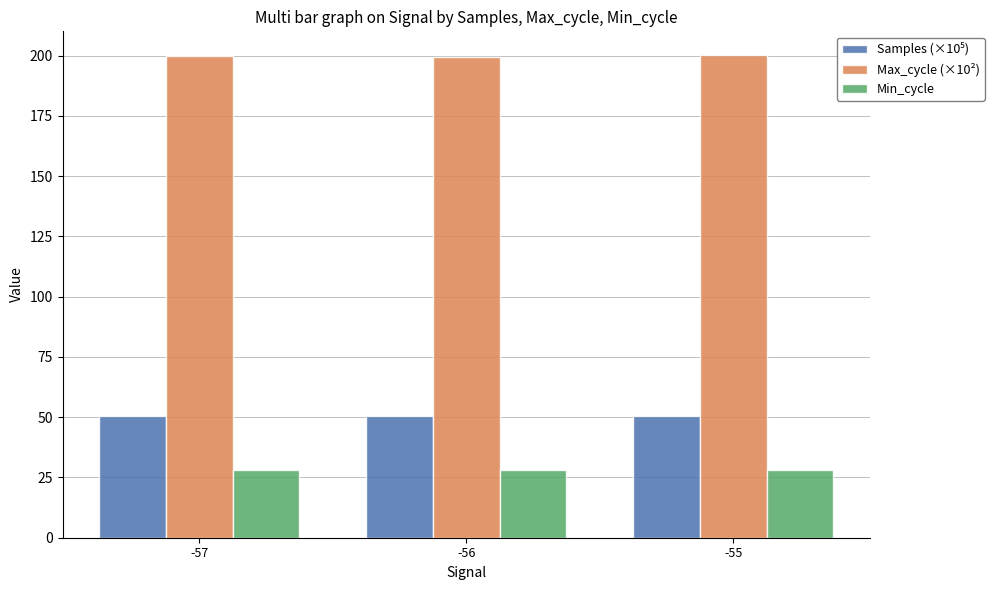

At how many categories does at least one series exceed 113?

3